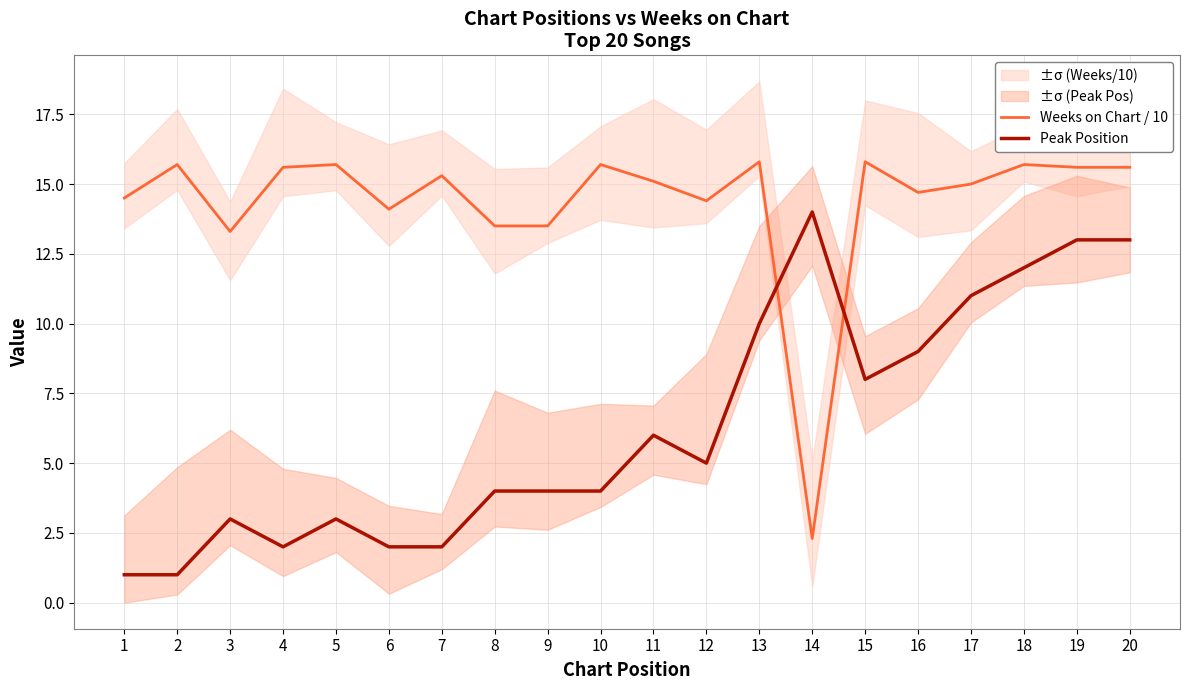

What is the maximum value shown in the chart?

15.8